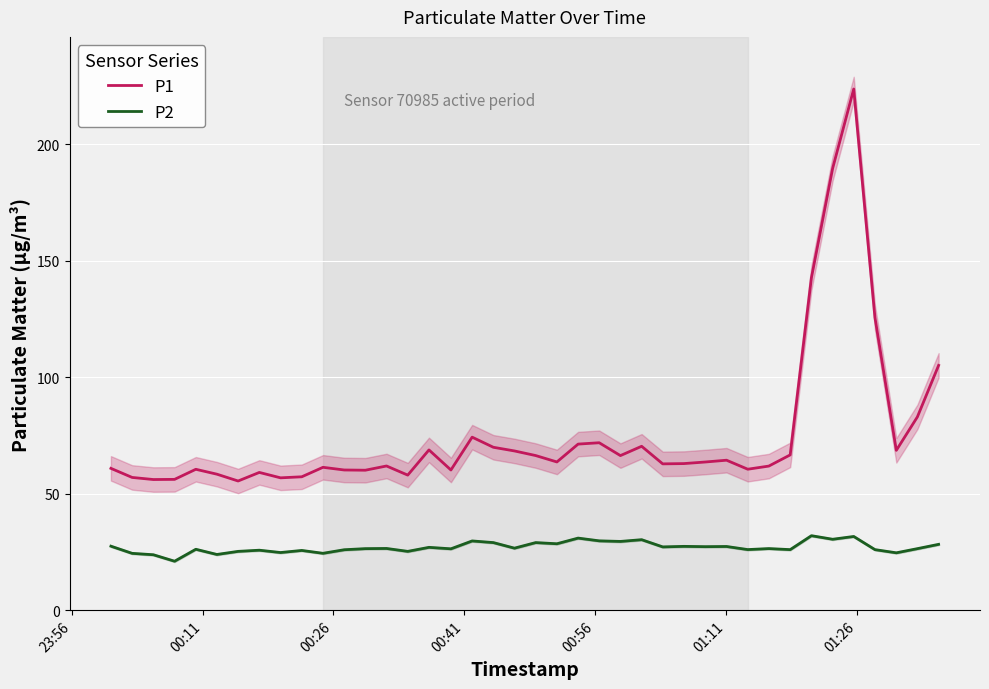

What is the greatest value displayed?

223.8